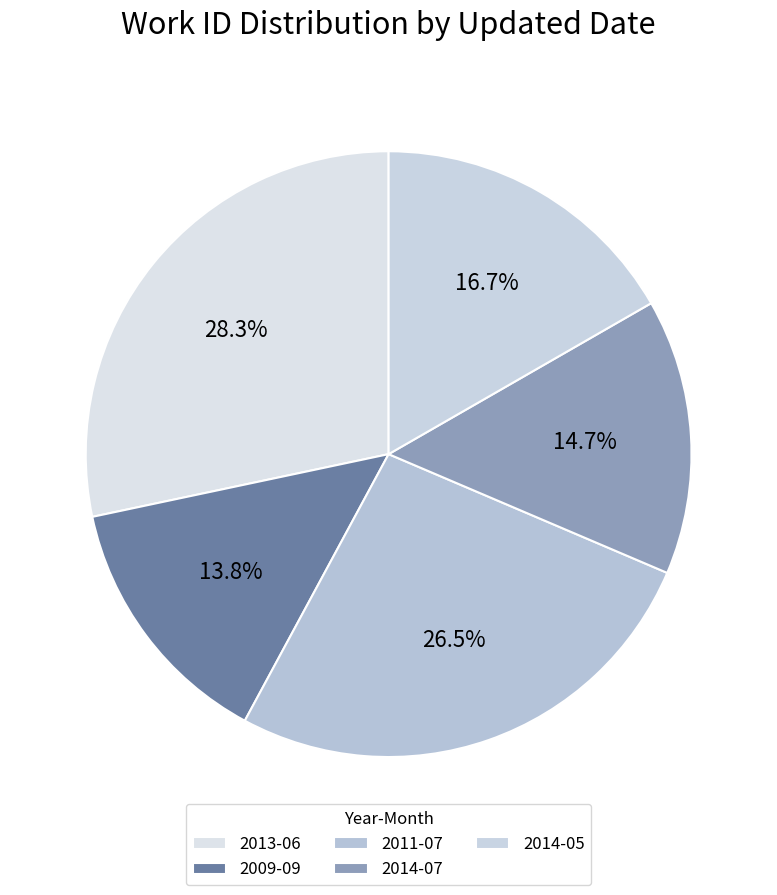

Which slice is the largest?

2013-06